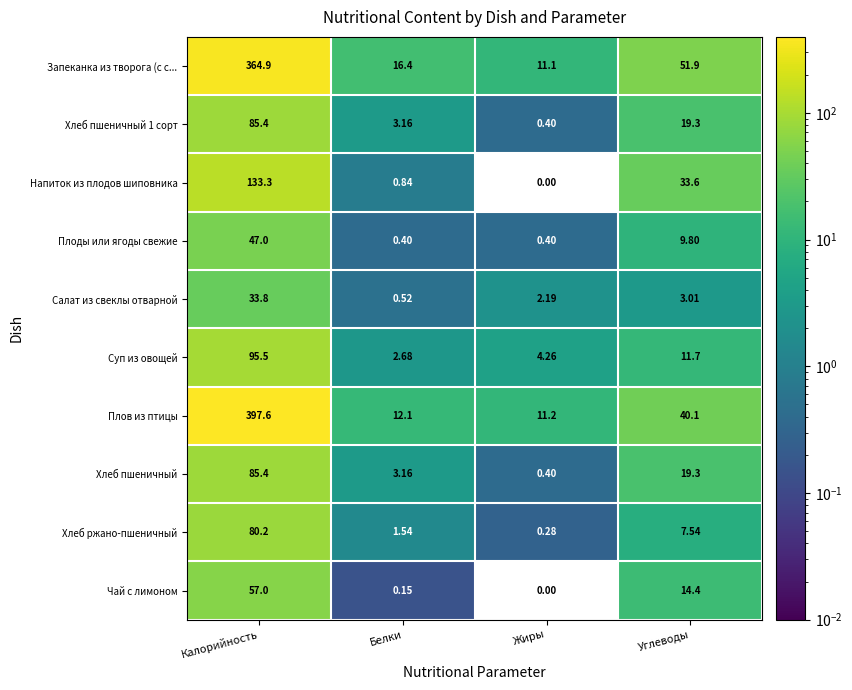

Which series changed the most between Калорийность and Жиры?

Плов из птицы